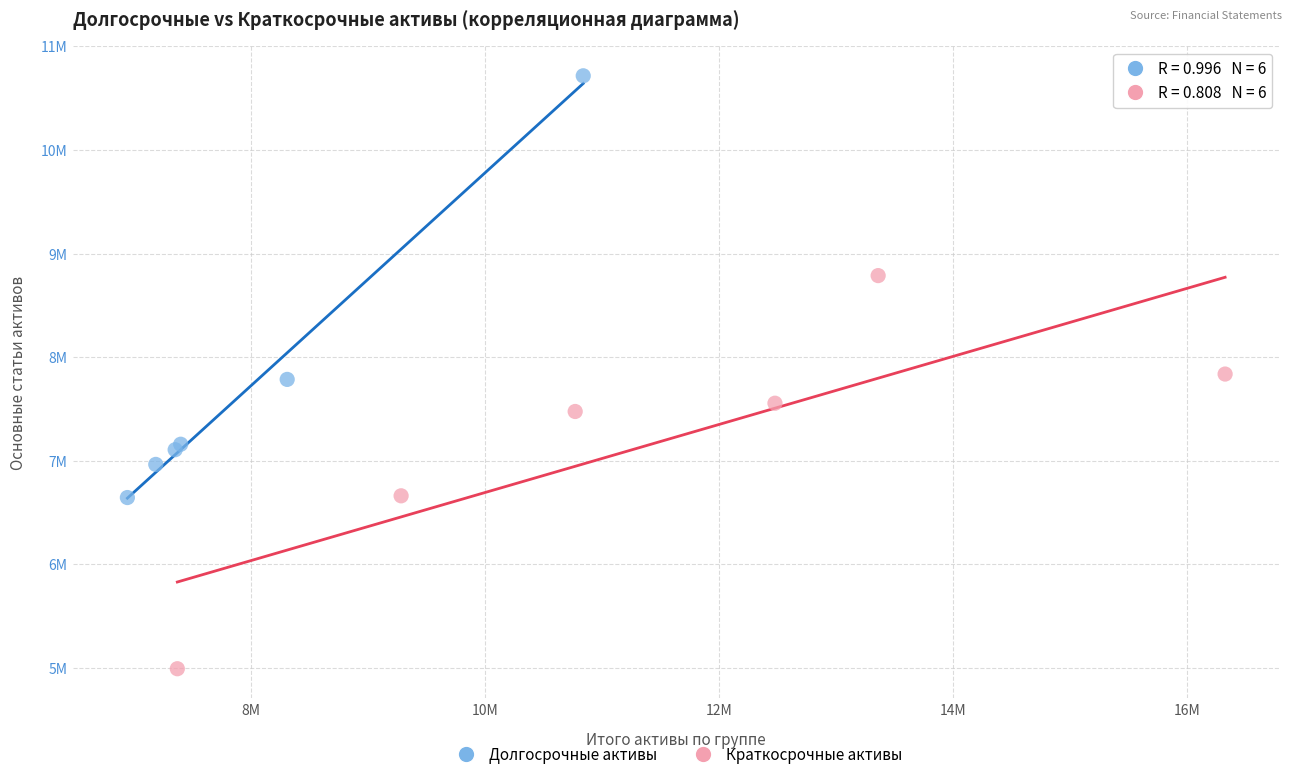

What are all the series names shown in the legend?

Долгосрочные активы, Краткосрочные активы